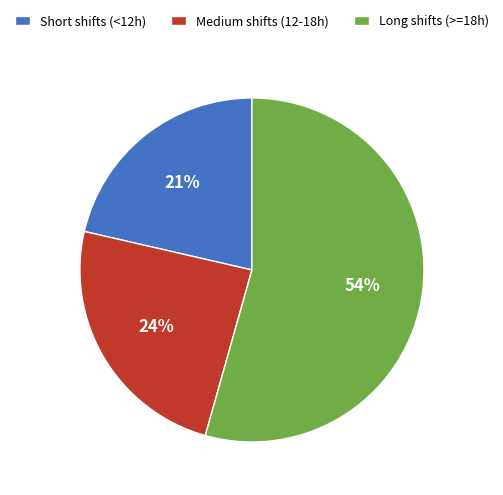

Which has a higher value, Long shifts (>=18h) or Short shifts (<12h)?

Long shifts (>=18h)